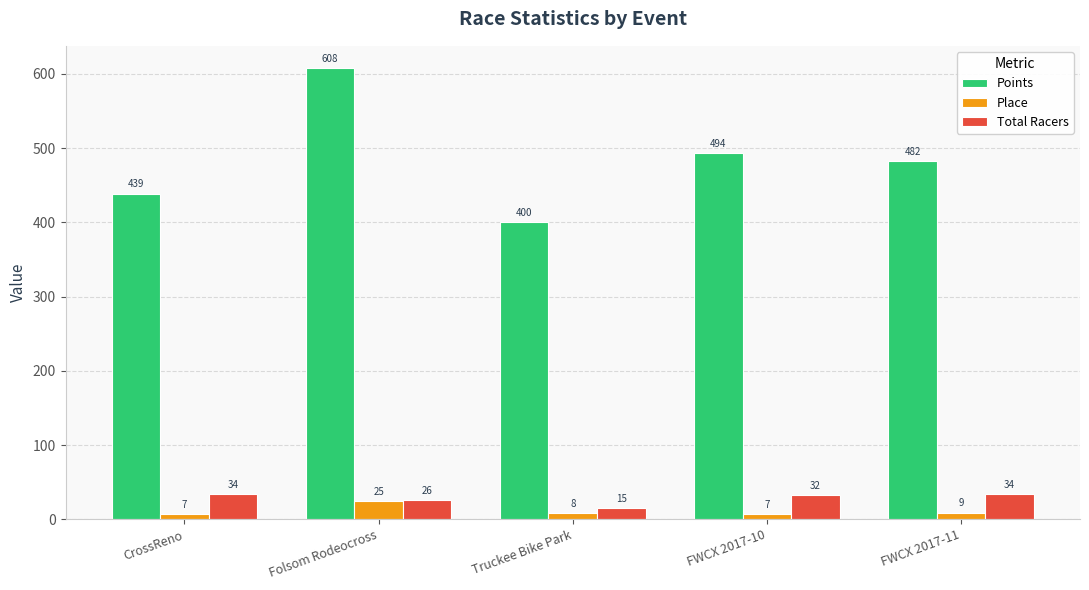

What is the greatest value displayed?

607.5